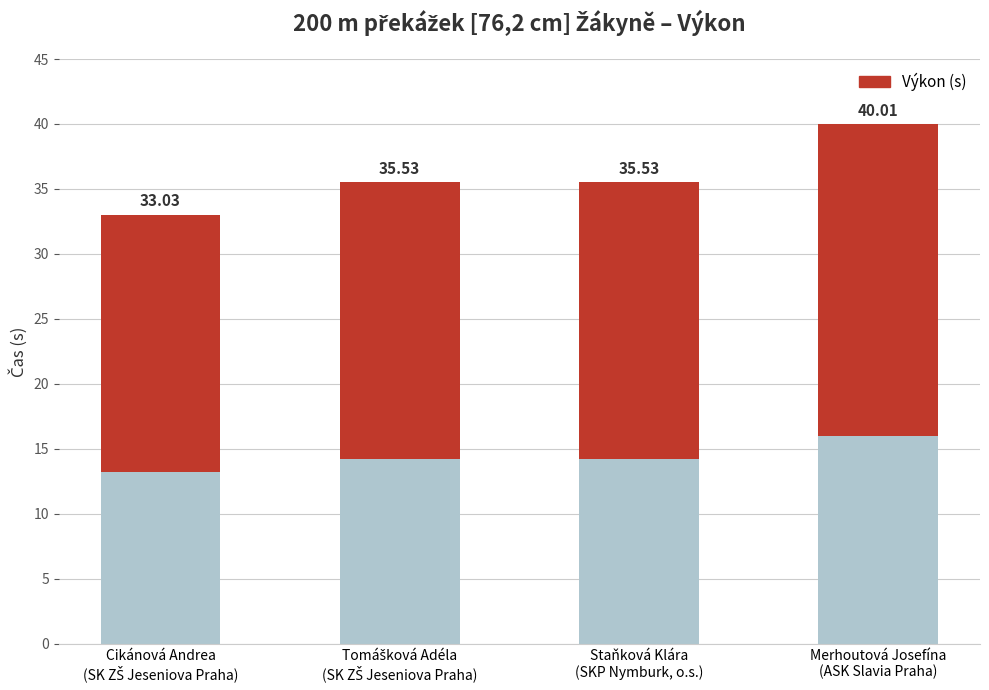

Rank the categories by value from lowest to highest.

Cikánová Andrea
(SK ZŠ Jeseniova Praha), Tomášková Adéla
(SK ZŠ Jeseniova Praha), Staňková Klára
(SKP Nymburk, o.s.), Merhoutová Josefína
(ASK Slavia Praha)